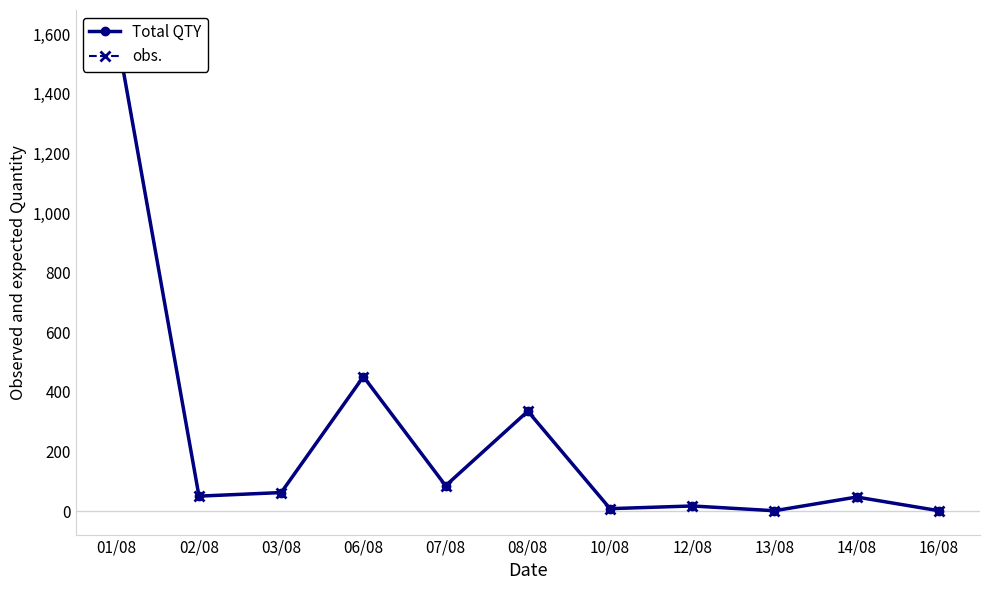

At which category does obs. reach its first local peak?

06/08